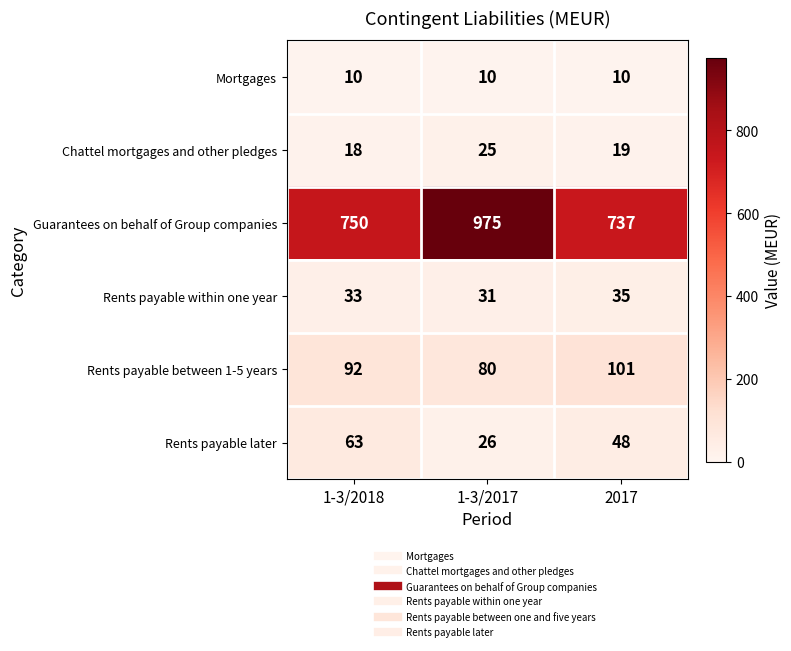

Reading left to right, extract all data points from this chart.

Mortgages: 1-3/2018=10	1-3/2017=10	2017=10
Chattel mortgages and other pledges: 1-3/2018=18	1-3/2017=25	2017=19
Guarantees on behalf of Group companies: 1-3/2018=750	1-3/2017=975	2017=737
Rents payable within one year: 1-3/2018=33	1-3/2017=31	2017=35
Rents payable between 1-5 years: 1-3/2018=92	1-3/2017=80	2017=101
Rents payable later: 1-3/2018=63	1-3/2017=26	2017=48